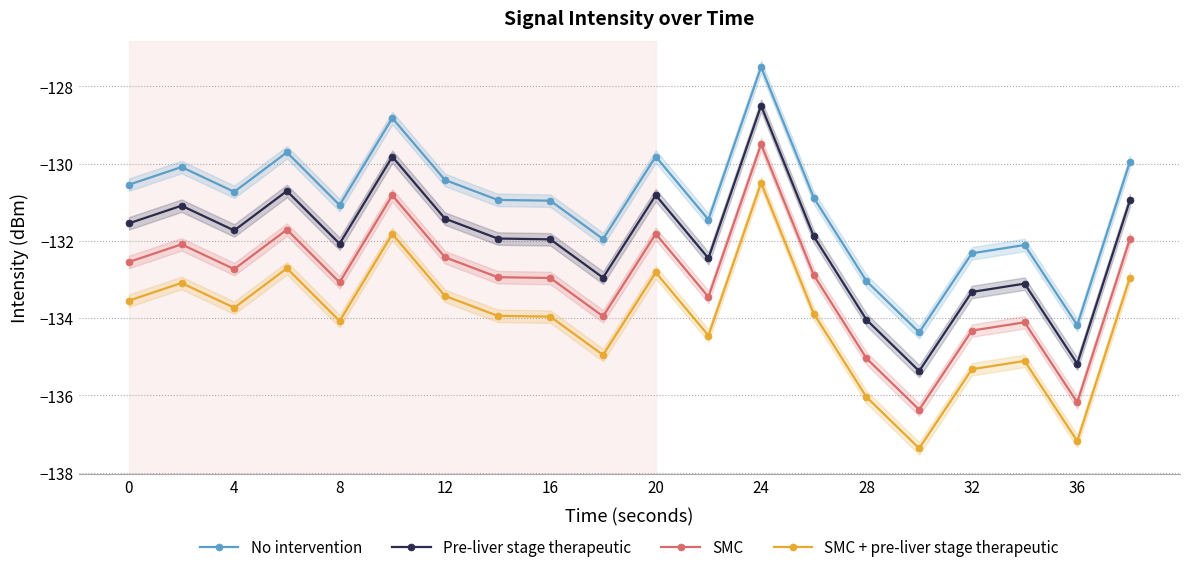

True or false: SMC has more than 2 points higher than both neighbors.

True